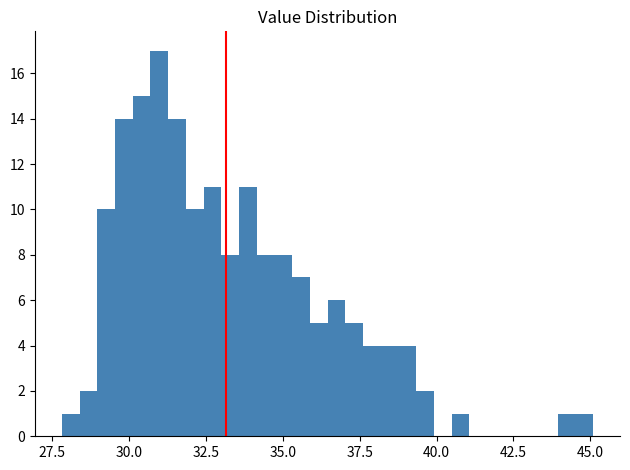

Read against the x-axis, roughly where is the centre of the tallest bar?

31.0